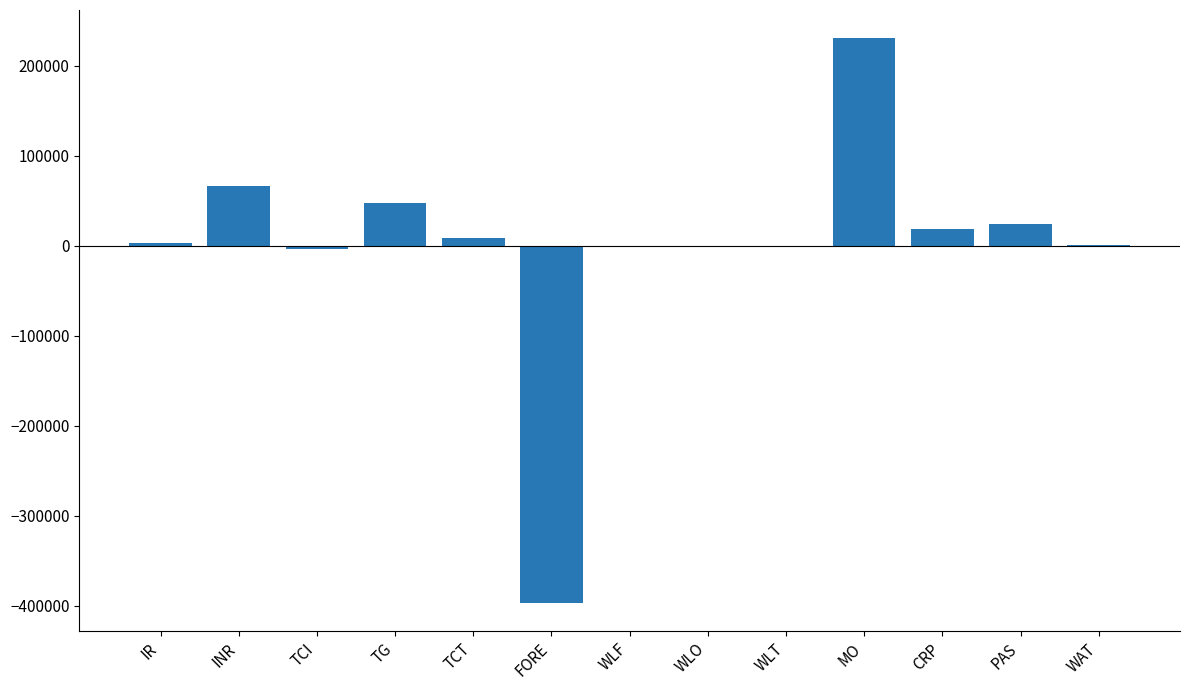

What is the change in value from IR to FORE?

-399615.3